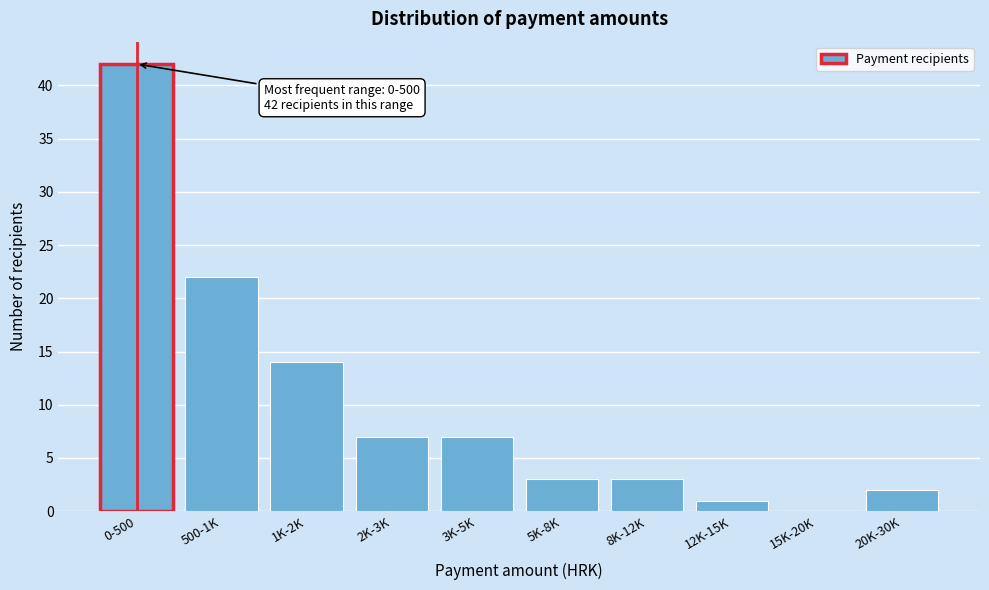

Reading left to right, list all the values displayed in this chart.

0-500=42	500-1K=22	1K-2K=14	2K-3K=7	3K-5K=7	5K-8K=3	8K-12K=3	12K-15K=1	15K-20K=0	20K-30K=2